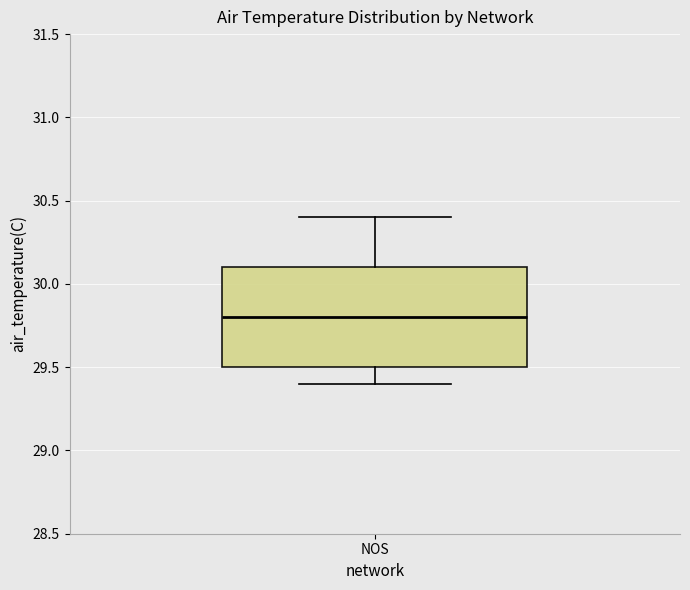

Read this box plot against the y-axis: the position of the median line, the range covered by the box, and the ends of both whiskers. The values are not printed on the chart, so give them approximately, as read against the axis.

median 29.8, box 29.5 to 30.1, whiskers 29.4 to 30.4